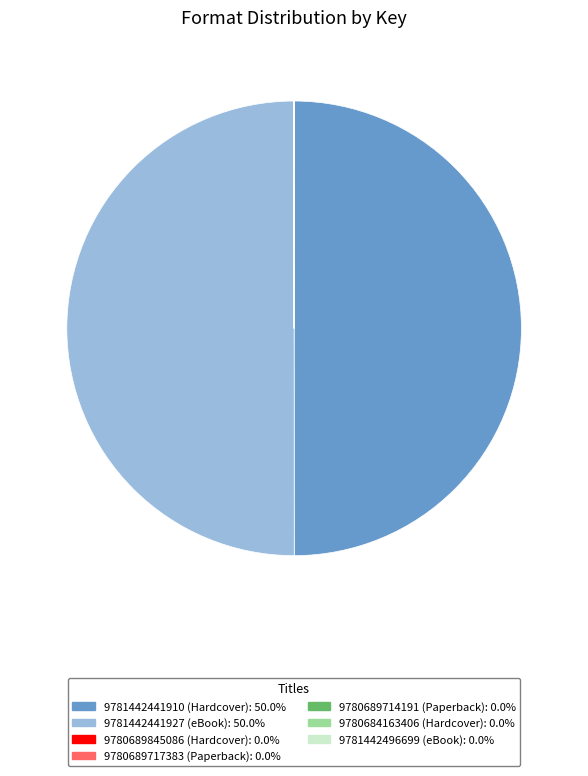

Approximately how many times larger is the value at 9781442441927 (eBook) compared to 9781442441910 (Hardcover)?

1.0